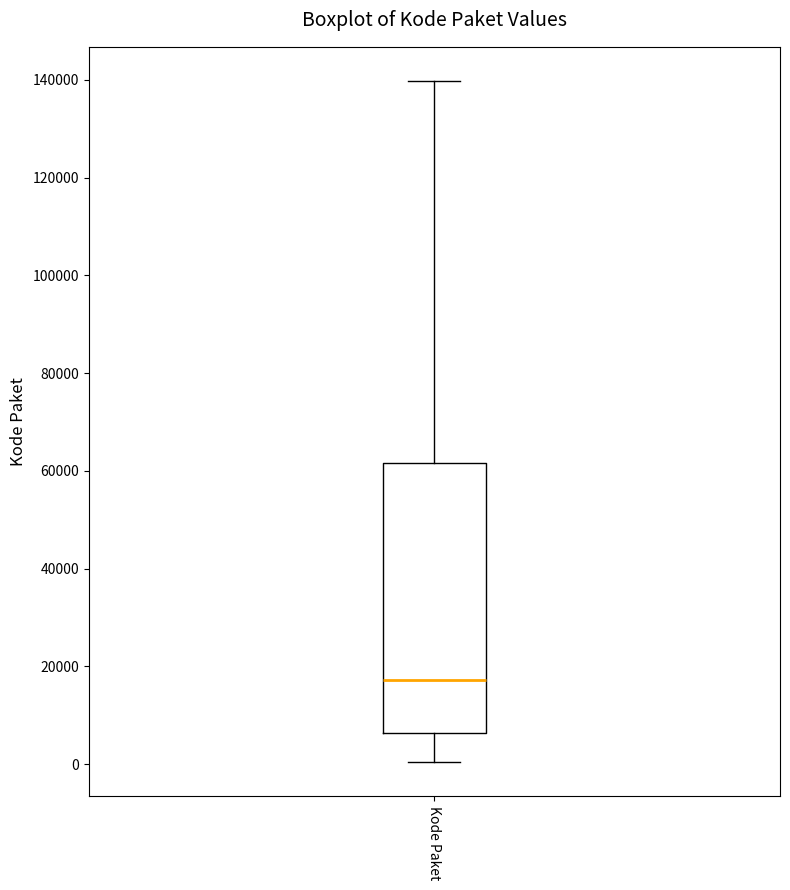

Where is the upper edge of the box for Kode Paket on the y-axis? The values are not printed on the chart, so give them approximately, as read against the axis.

62000